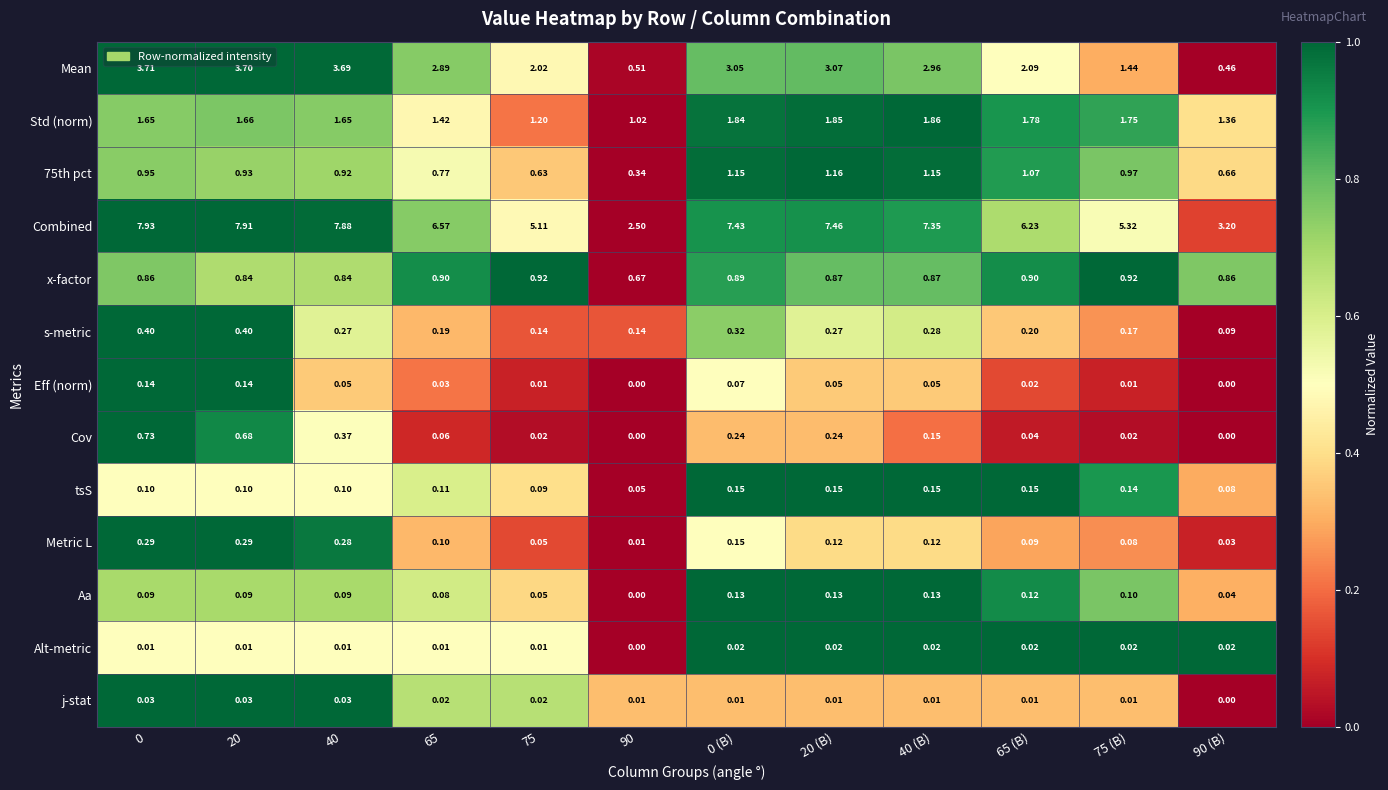

Between 65 and 65 (B), which series saw the biggest shift?

Mean